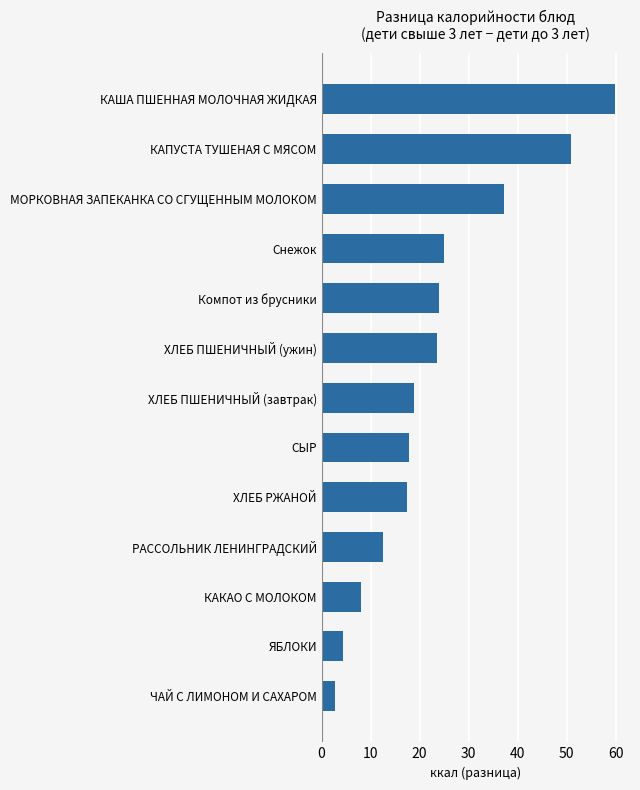

Approximately how many times larger is the value at ХЛЕБ РЖАНОЙ compared to МОРКОВНАЯ ЗАПЕКАНКА СО СГУЩЕННЫМ МОЛОКОМ?

0.5